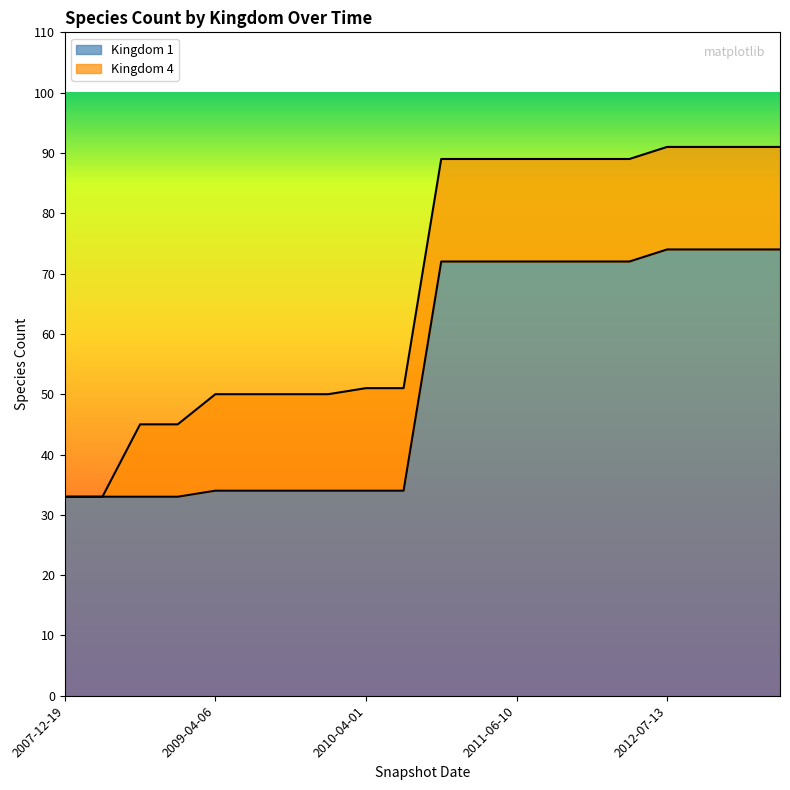

What is the label of the 5th point from the left?

2009-04-06